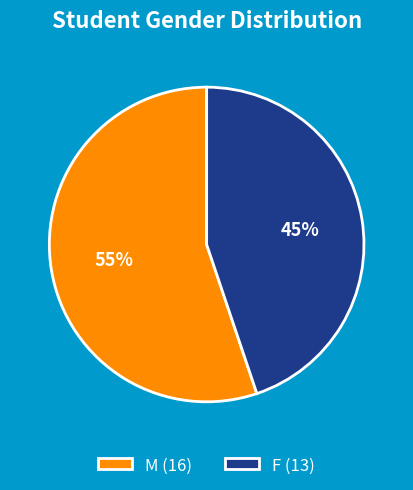

What is the smallest slice in the pie chart?

F